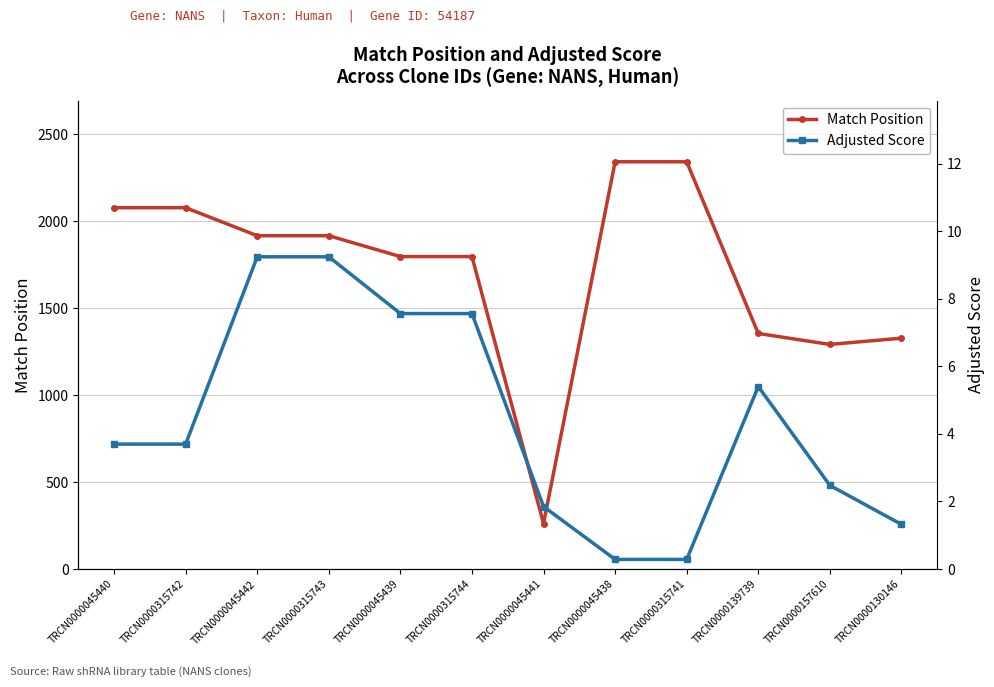

Where is Adjusted Score nearest to the value 4?

TRCN0000045440